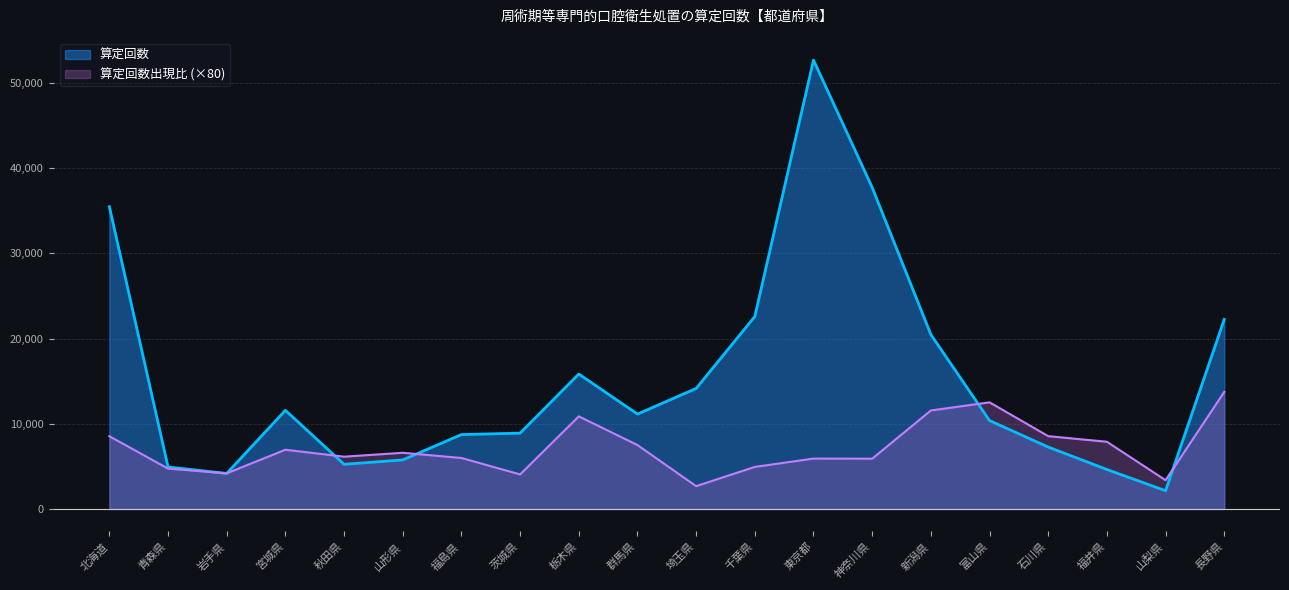

What is the sum of all 算定回数 values?

305946.0